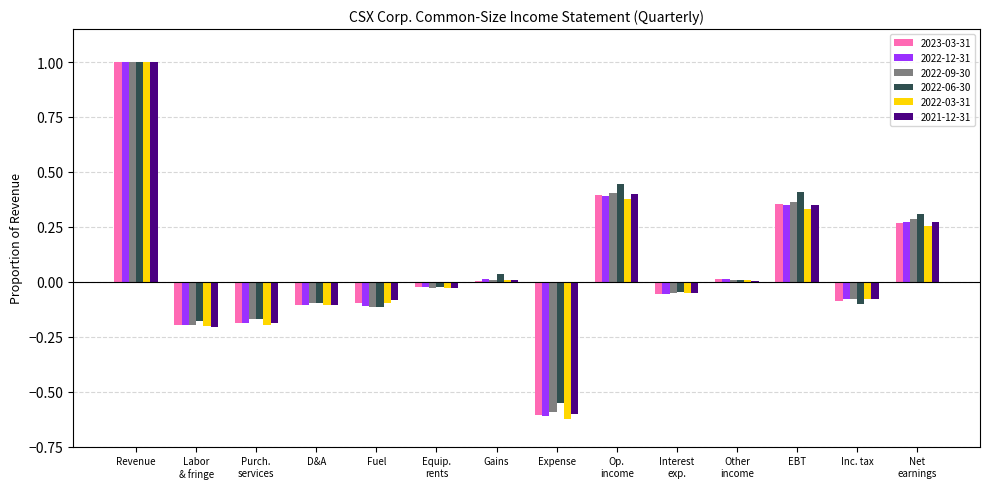

The value of 2021-12-31 at D&A is -0.1. True or false?

True